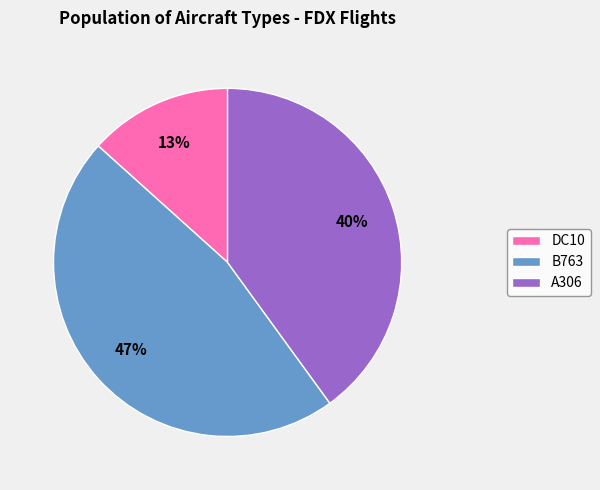

Which has a higher value, B763 or DC10?

B763